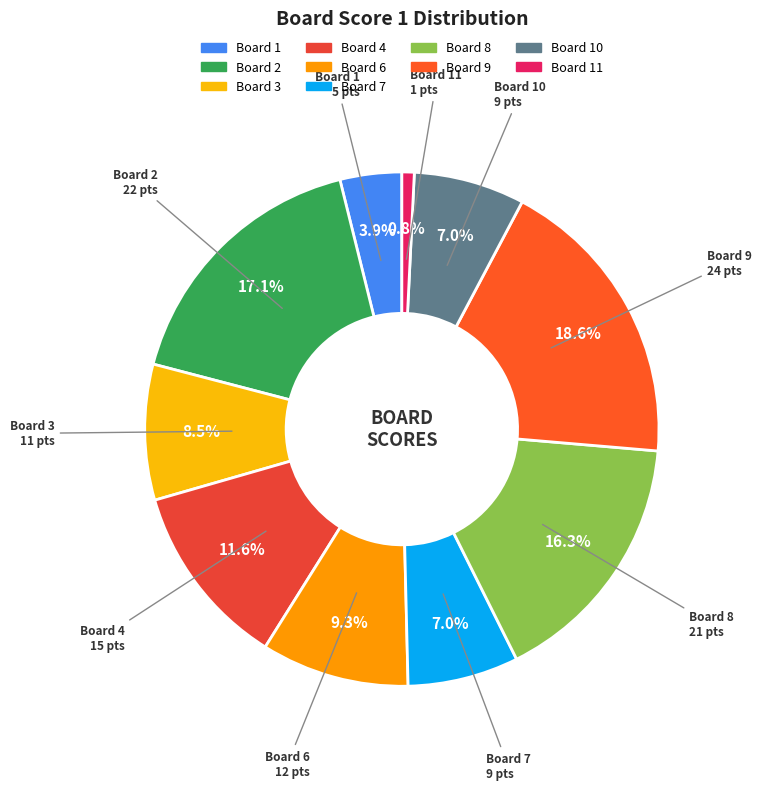

To the nearest percent, what is the average slice percentage?

10%